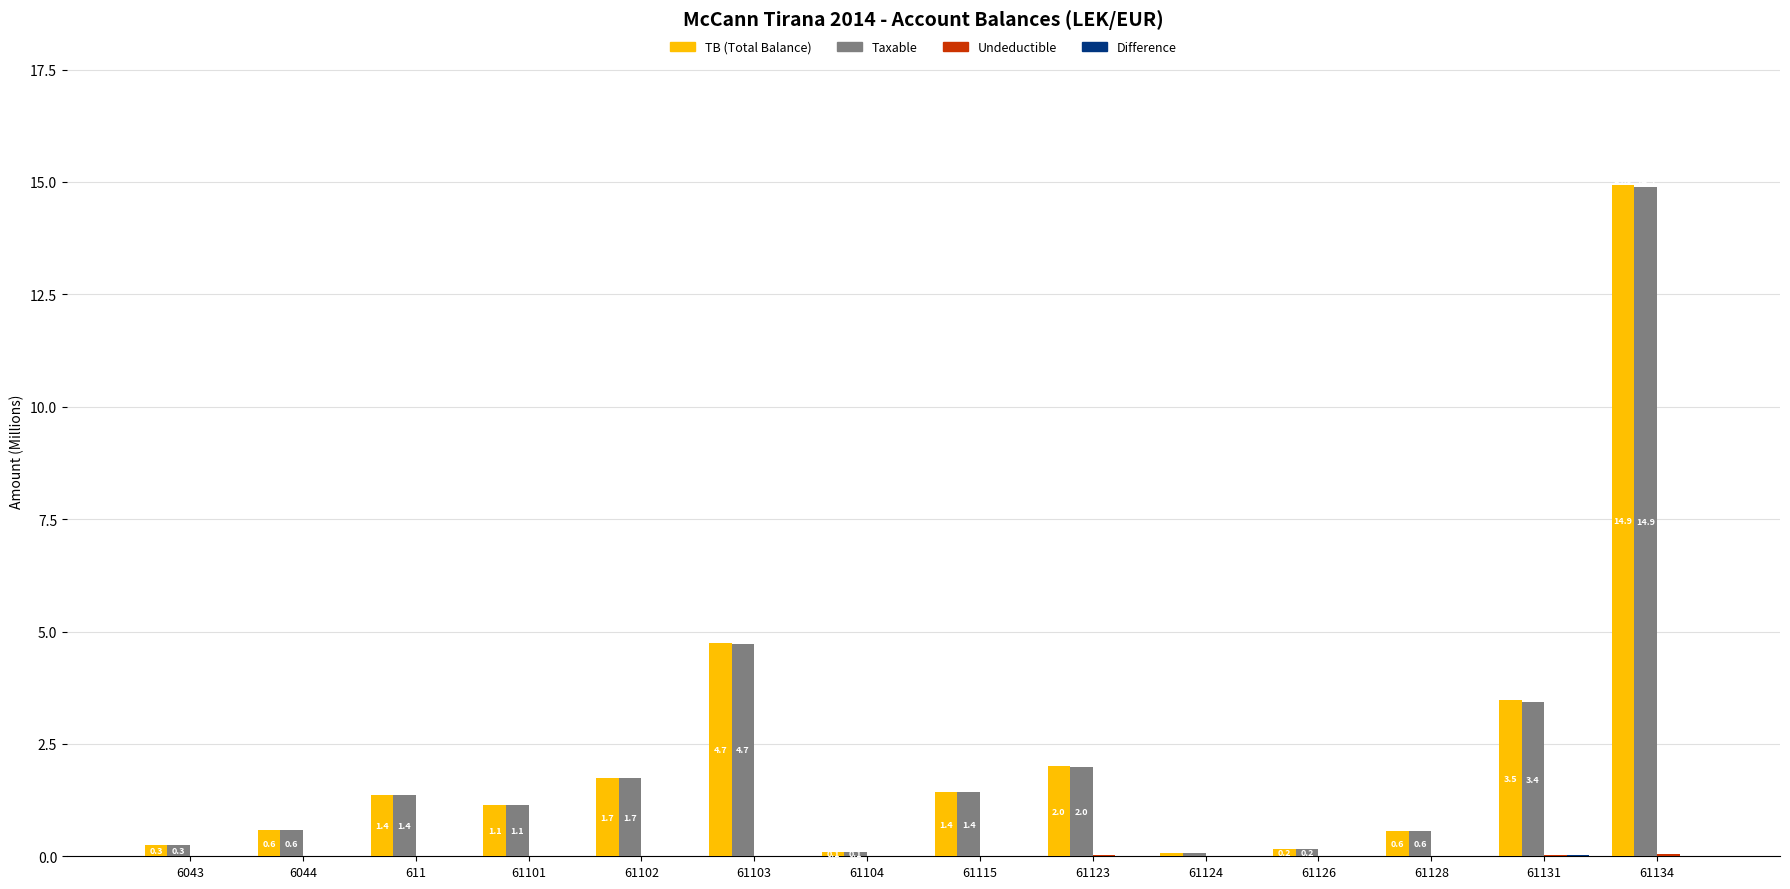

What is the greatest value displayed?

14.9